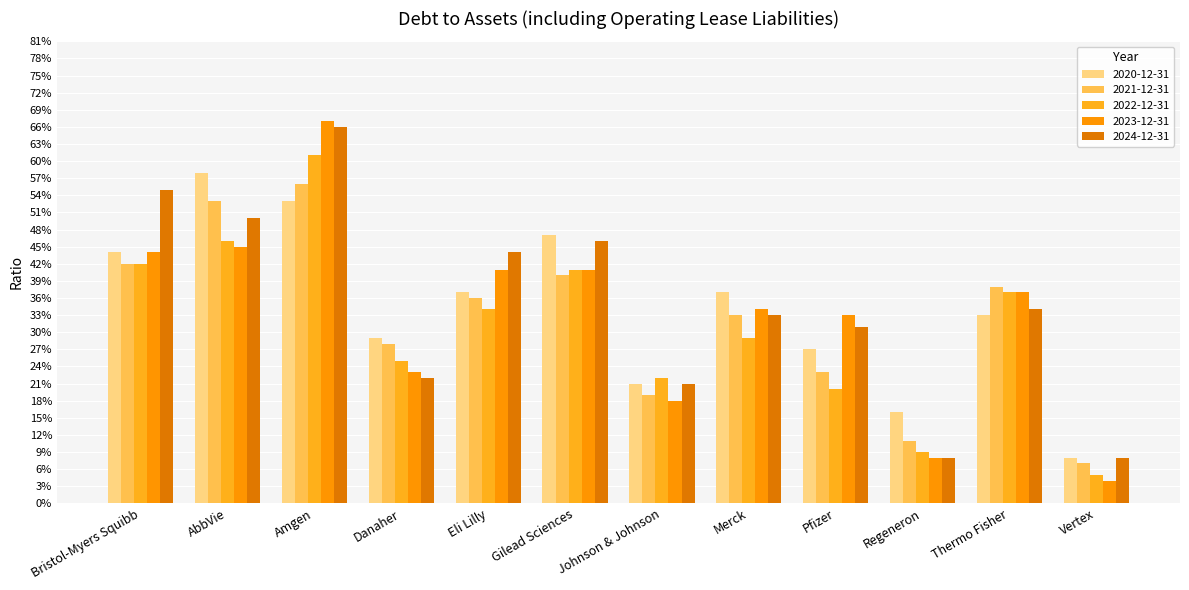

List the labels in order of 2022-12-31 value, largest first.

Amgen, AbbVie, Bristol-Myers Squibb, Gilead Sciences, Thermo Fisher, Eli Lilly, Merck, Danaher, Johnson & Johnson, Pfizer, Regeneron, Vertex